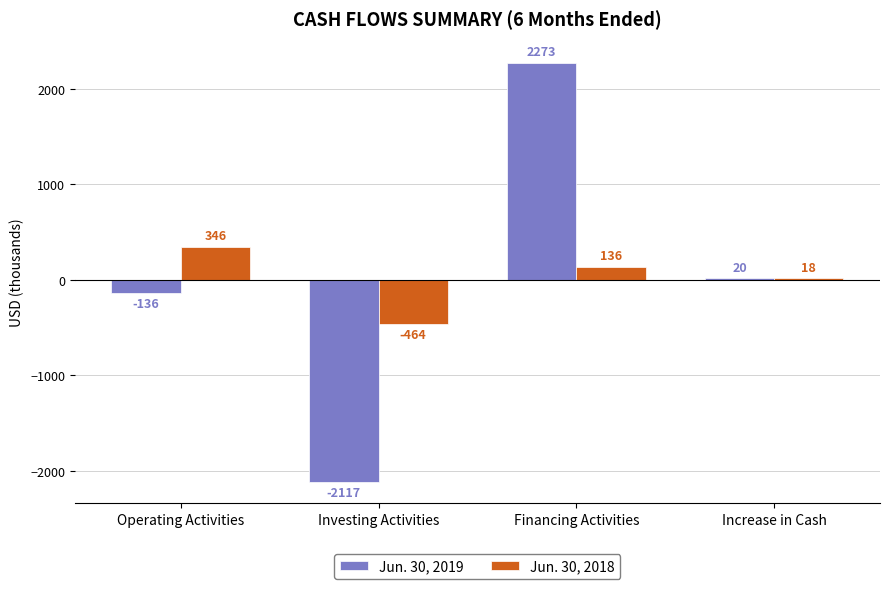

What is the minimum value shown in the chart?

-2117